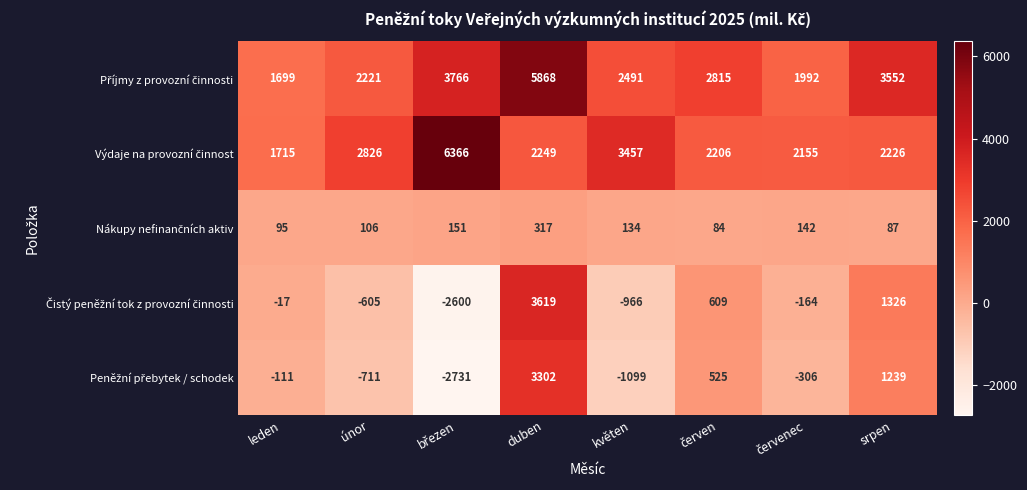

How many distinct data groups are displayed?

5